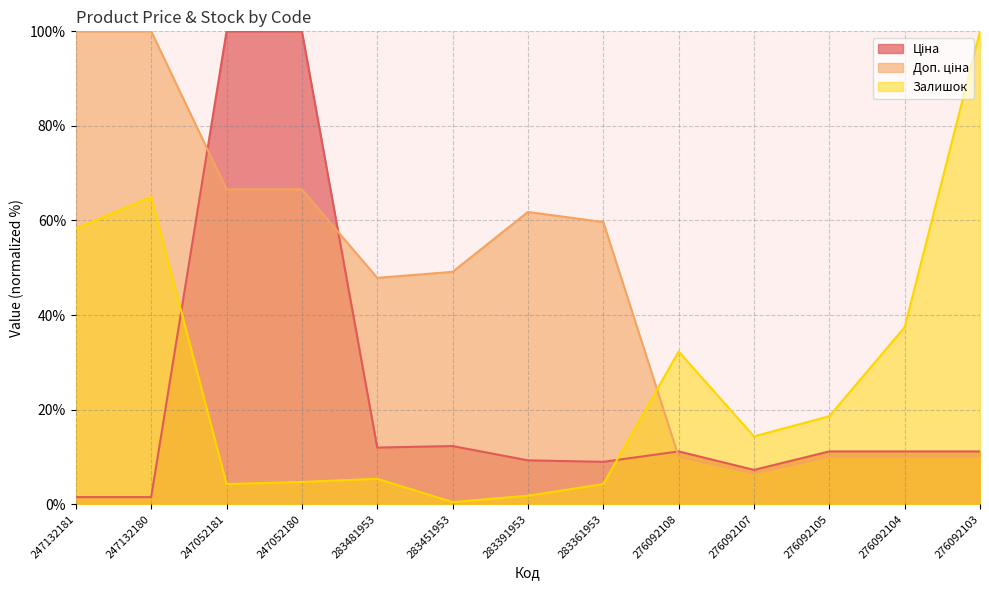

Which series ends up on top after the final intersection of Залишок and Ціна?

Залишок